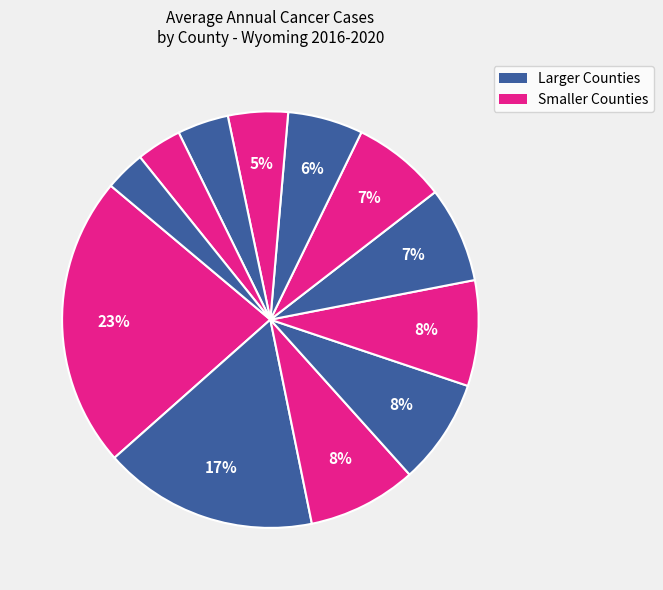

Rank the categories by value from highest to lowest.

Laramie County, Natrona County, Park County, Fremont County, Sweetwater County, Sheridan County, Campbell County, Albany County, Teton County, Lincoln County, Uinta County, Carbon County